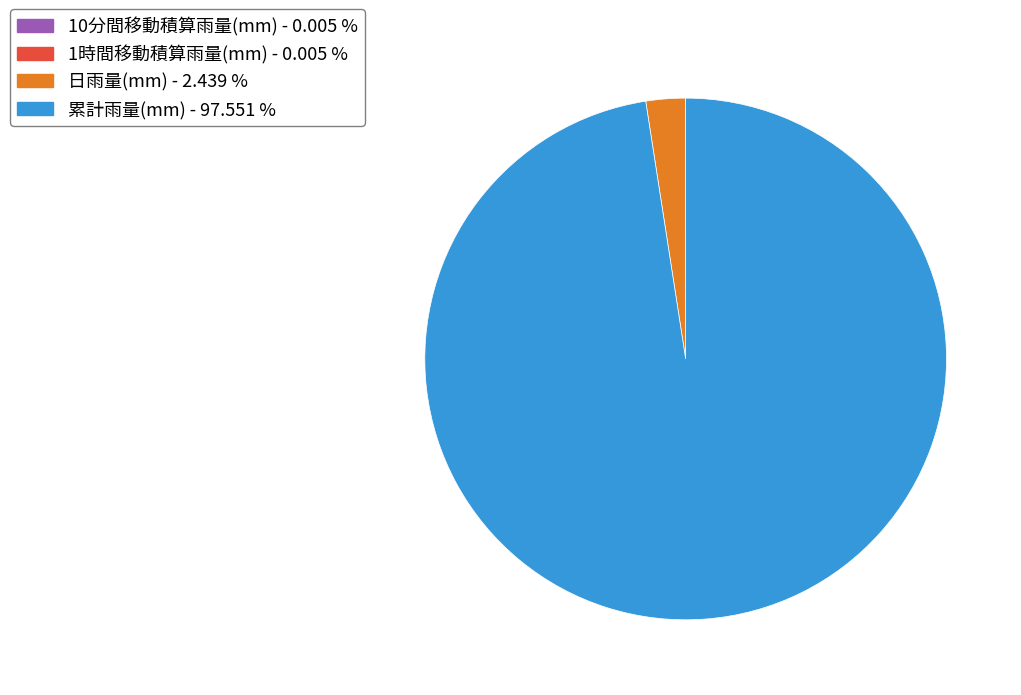

Combined, do 累計雨量(mm) and 日雨量(mm) account for over 50%?

Yes